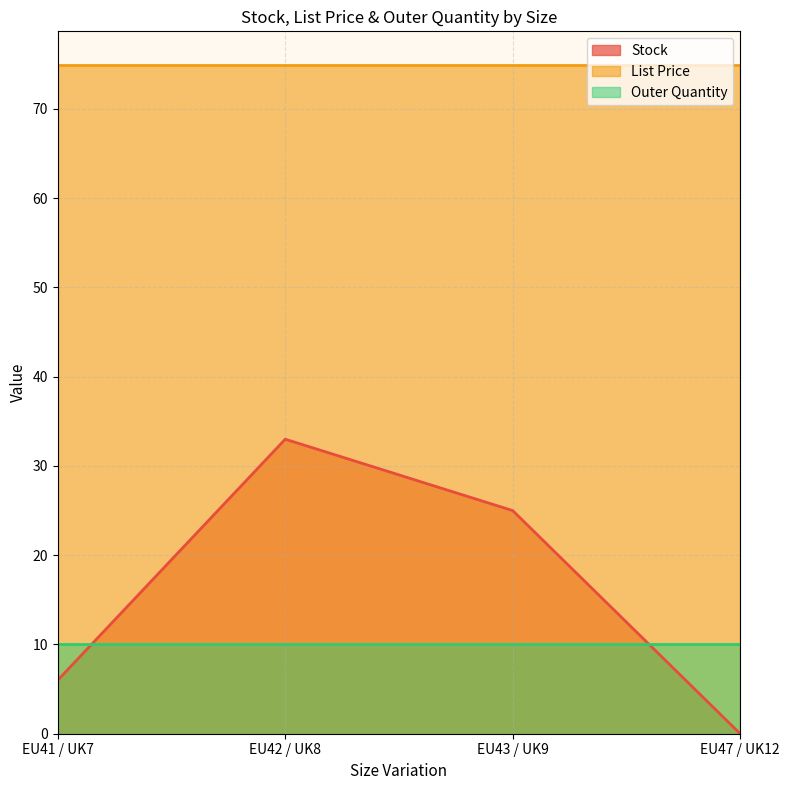

What is the average value of the Stock series?

16.0